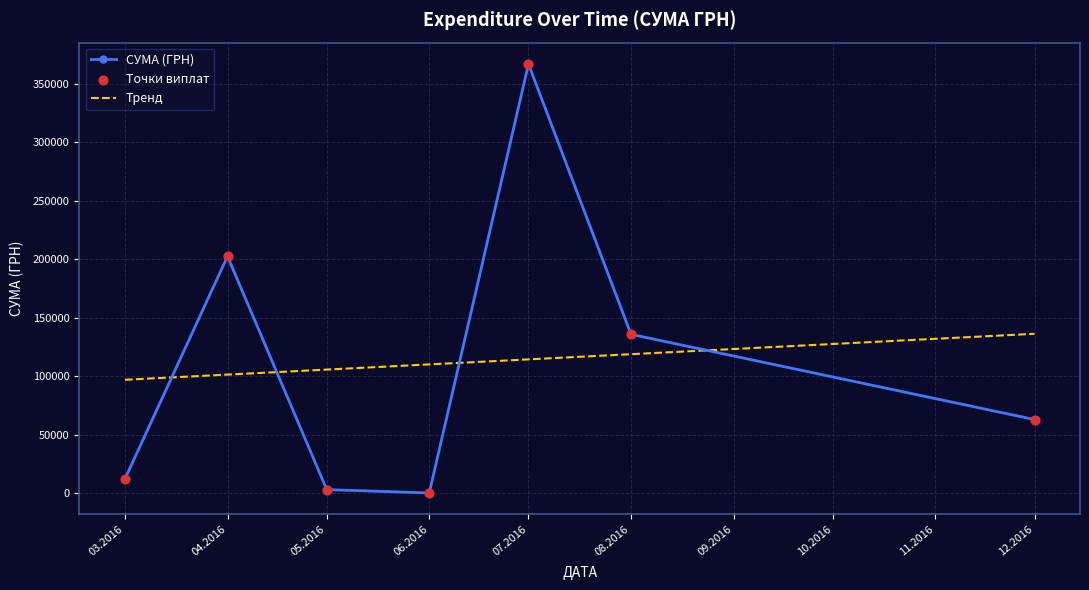

Between 07.04.2016 and 04.05.2016, which is larger?

07.04.2016